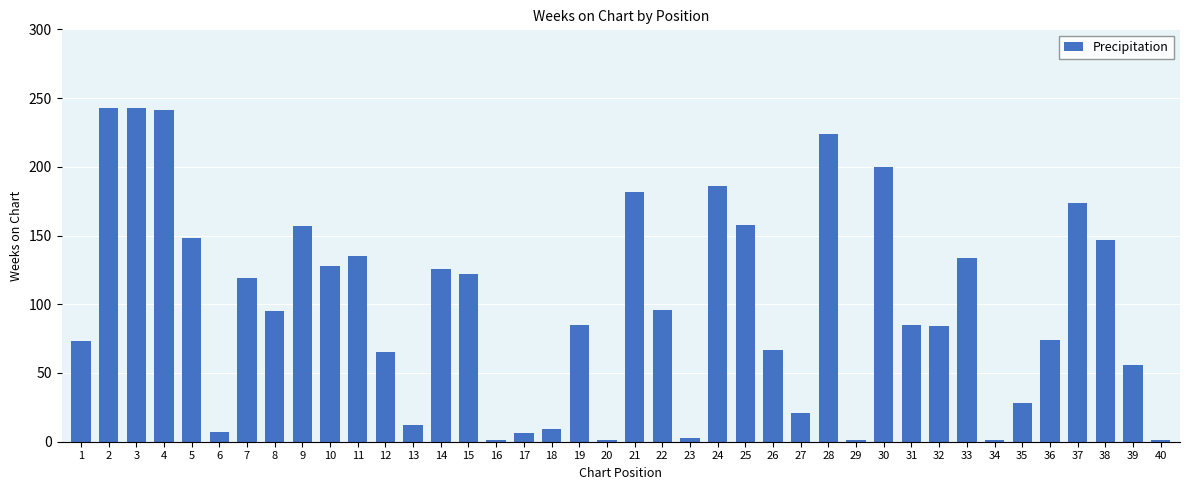

How many bars are there in total?

40